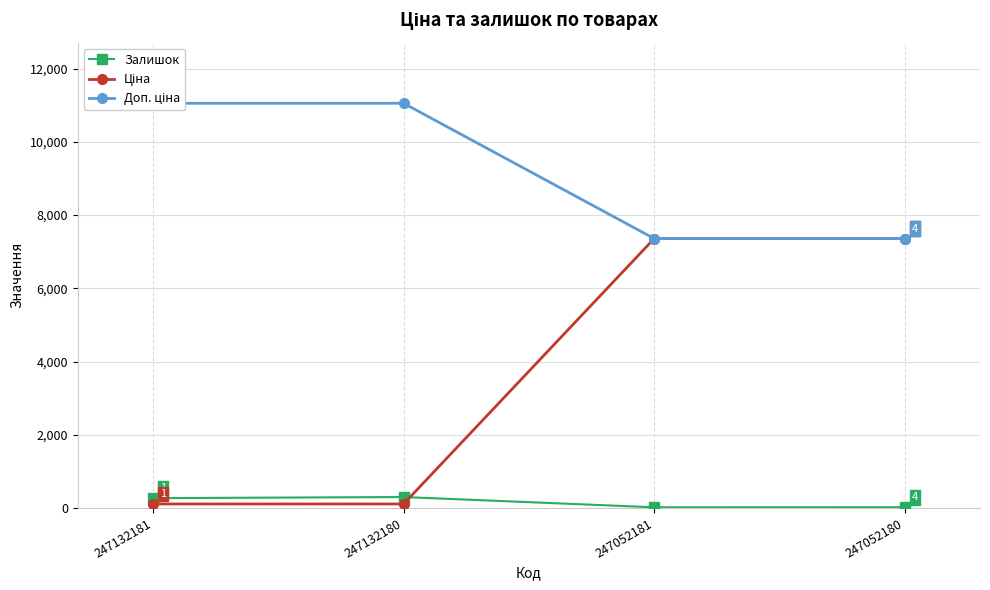

What is the maximum value shown in the chart?

11055.0